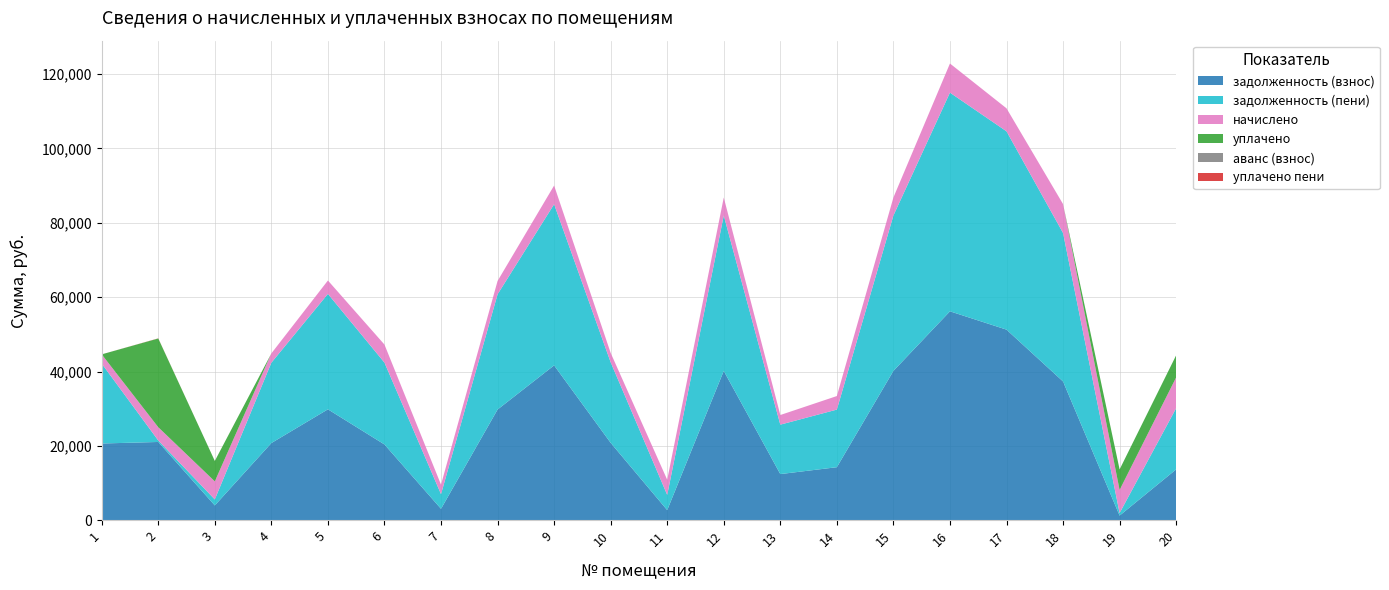

Reading left to right, extract all data points from this chart.

задолженность (взнос): 1=20652.0	2=21063.3	3=3995.4	4=20771.5	5=29844.0	6=20392.8	7=3088.5	8=29784.2	9=41662.3	10=20831.0	11=2736.2	12=40170.0	13=12428.0	14=14278.3	15=40170.0	16=56196.6	17=51271.9	18=37333.7	19=1262.6	20=13694.2
задолженность (пени): 1=21482.4	2=396.8	3=1613.0	4=21606.7	5=31044.0	6=22010.4	7=3940.5	8=30981.8	9=43337.5	10=21668.6	11=4094.6	12=41785.2	13=13292.0	14=15492.7	15=41785.2	16=58807.8	17=53333.5	18=39925.7	19=688.4	20=16454.2
начислено: 1=2491.2	2=3571.2	3=4852.8	4=2505.6	5=3600.0	6=4852.8	7=2556.0	8=3592.8	9=5025.6	10=2512.8	11=4075.2	12=4845.6	13=2592.0	14=3643.2	15=4845.6	16=7833.6	17=6184.8	18=7776.0	19=6206.4	20=8280.0
уплачено: 1=0.0	2=23856.9	3=5500.0	4=0.0	5=0.0	6=0.0	7=0.0	8=0.0	9=0.0	10=0.0	11=0.0	12=0.0	13=0.0	14=0.0	15=0.0	16=0.0	17=0.0	18=0.0	19=5518.0	20=5940.0
аванс (взнос): 1=0.0	2=0.0	3=0.0	4=0.0	5=0.0	6=0.0	7=0.0	8=0.0	9=0.0	10=0.0	11=0.0	12=0.0	13=0.0	14=0.0	15=0.0	16=0.0	17=0.0	18=0.0	19=0.0	20=0.0
уплачено пени: 1=0.0	2=43.1	3=0.0	4=0.0	5=0.0	6=0.0	7=0.0	8=0.0	9=0.0	10=0.0	11=0.0	12=0.0	13=0.0	14=0.0	15=0.0	16=0.0	17=0.0	18=0.0	19=0.0	20=0.0